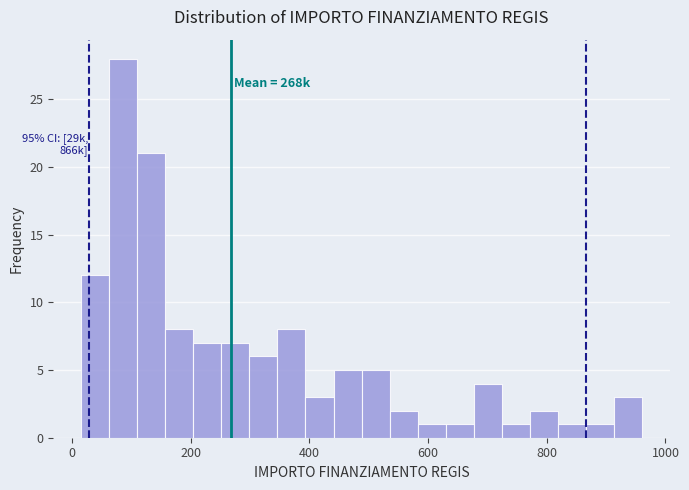

Read against the x-axis, roughly where is the centre of the tallest bar?

80